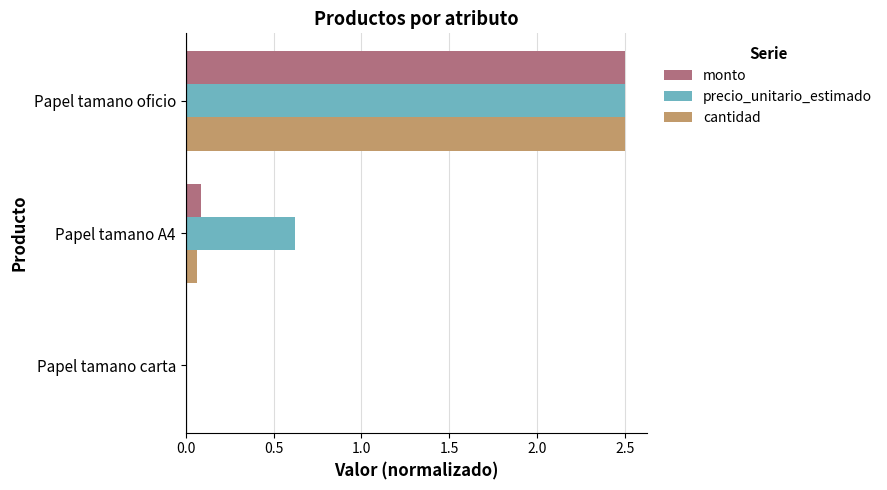

How many values in the monto series exceed 0?

2